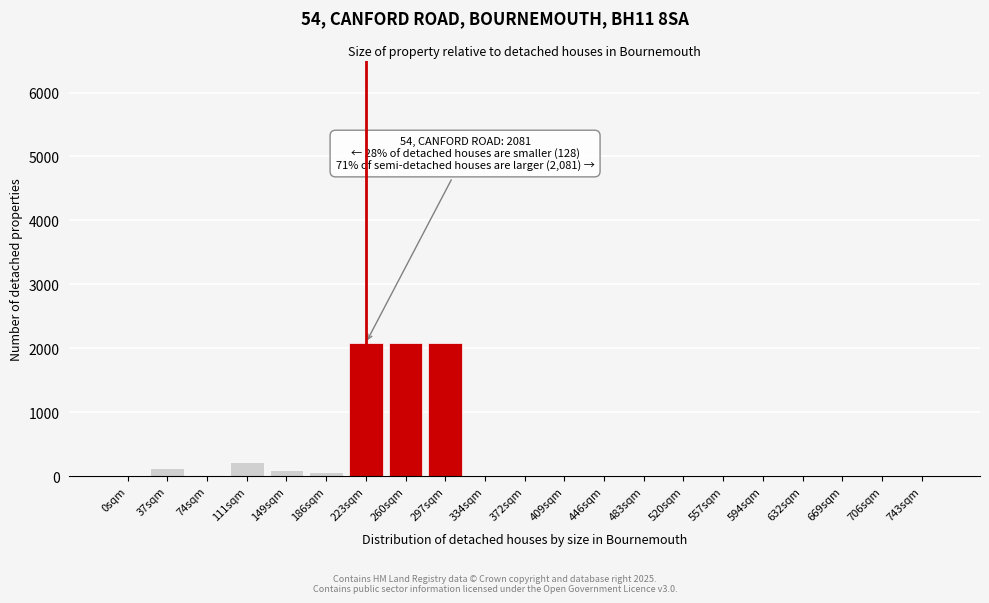

True or false: the data shows 2081 at 297sqm.

True